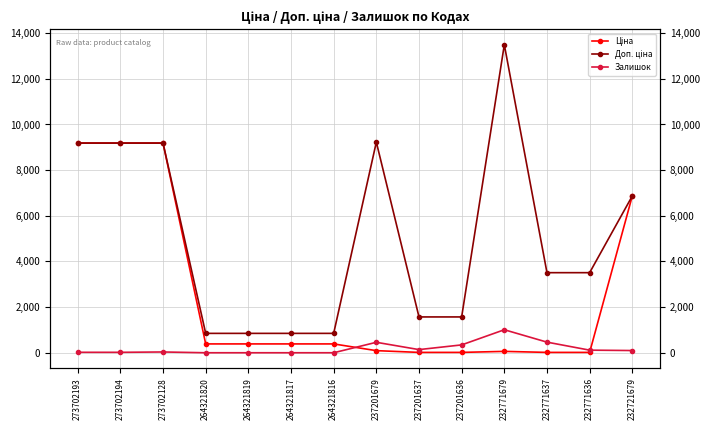

What is the label of the 10th point from the left?

237201636